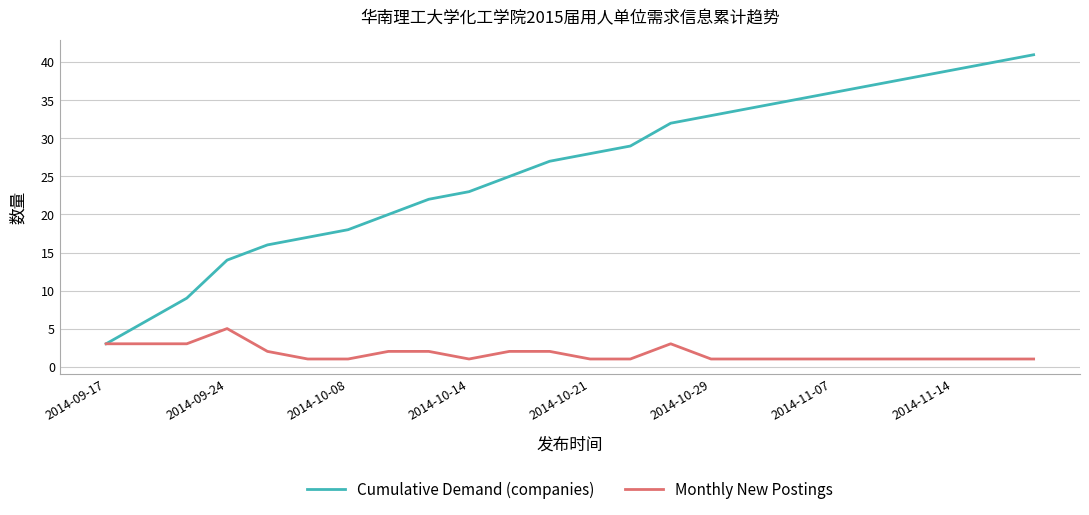

Is this an area chart (filled region under the line)?

No